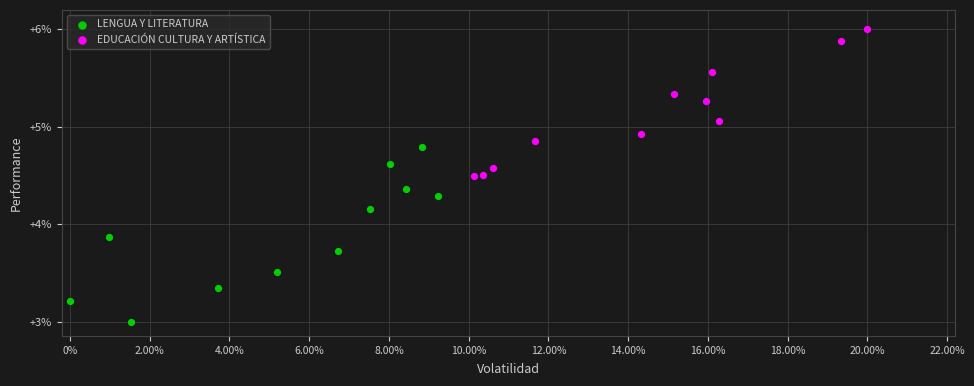

Which series reaches the maximum Y coordinate?

EDUCACIÓN CULTURA Y ARTÍSTICA